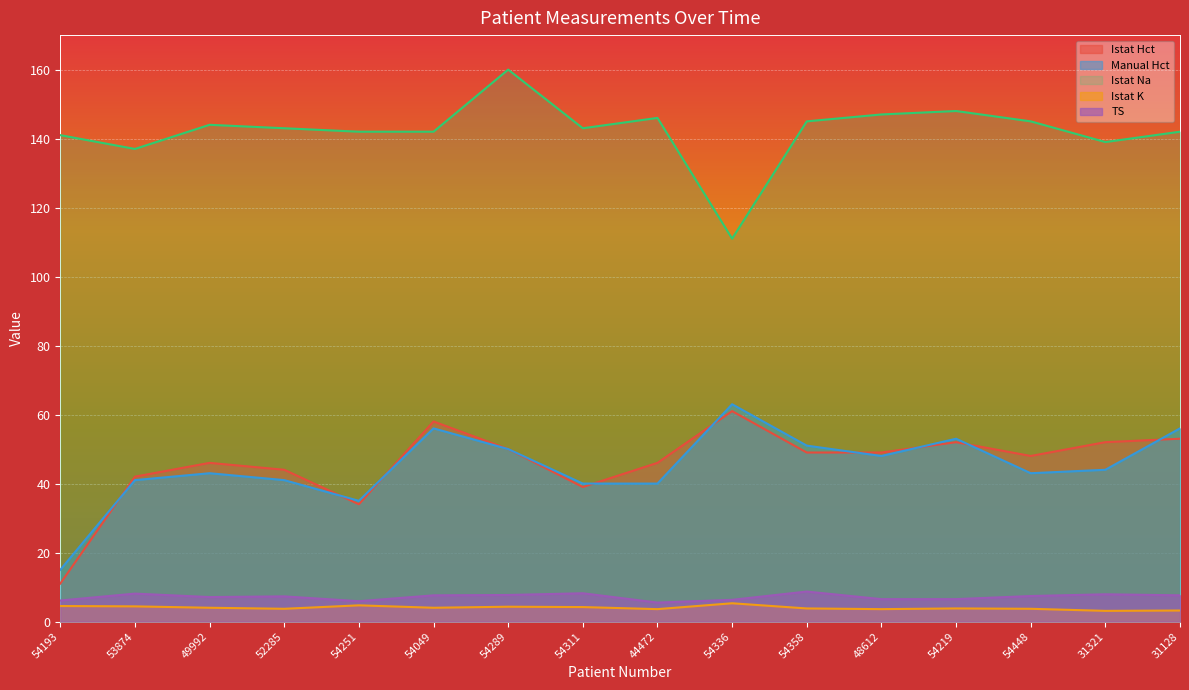

What is the sum of all Istat Hct values?

734.0